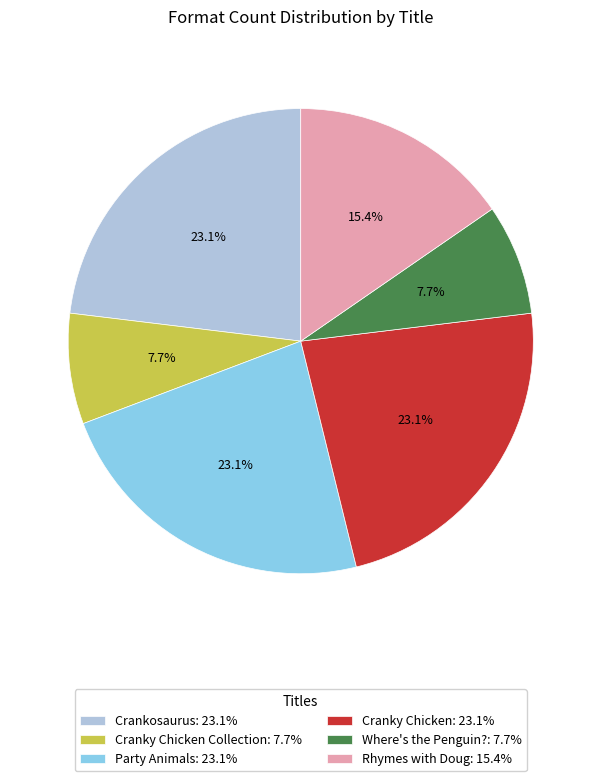

Is there any slice that represents more than half of the pie?

No